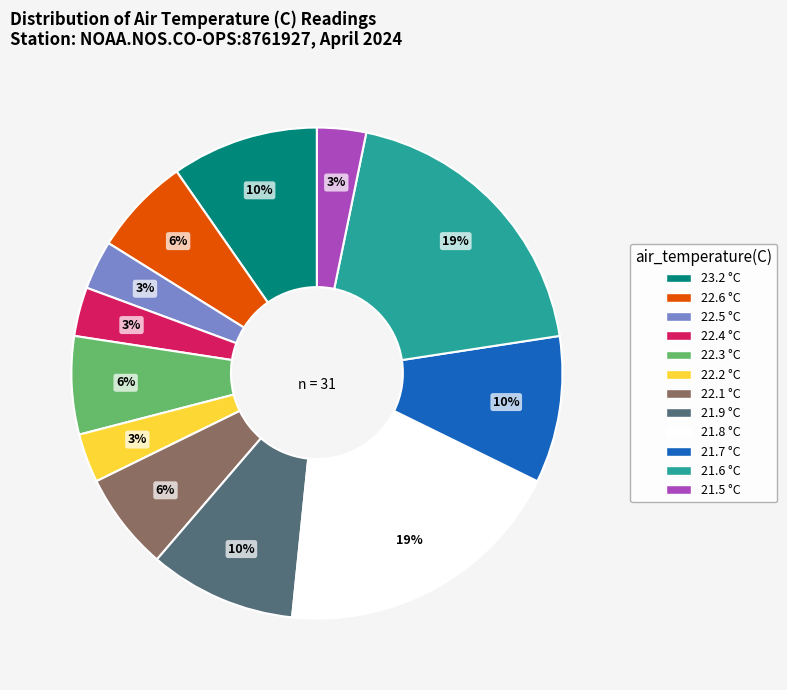

Is there a majority slice in this chart?

No